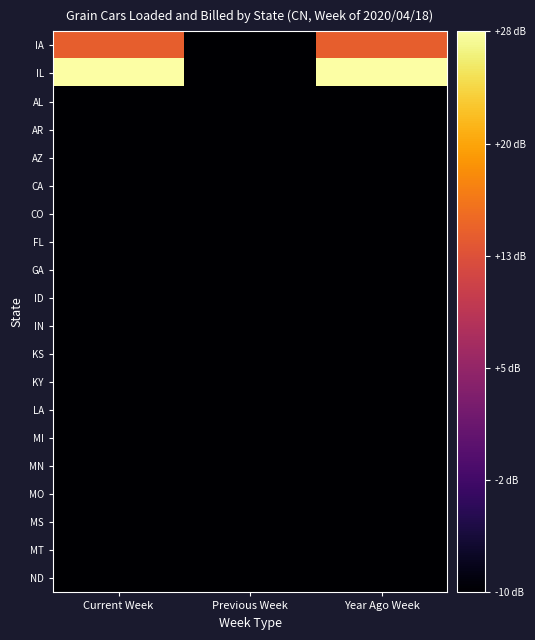

Rank the series at Current Week from highest to lowest value.

IL, IA, AL, AR, AZ, CA, CO, FL, GA, ID, IN, KS, KY, LA, MI, MN, MO, MS, MT, ND